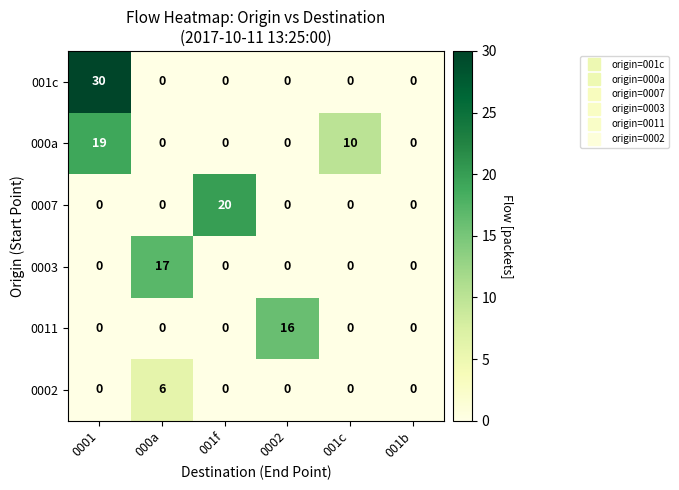

At how many categories does at least one series exceed 7?

5